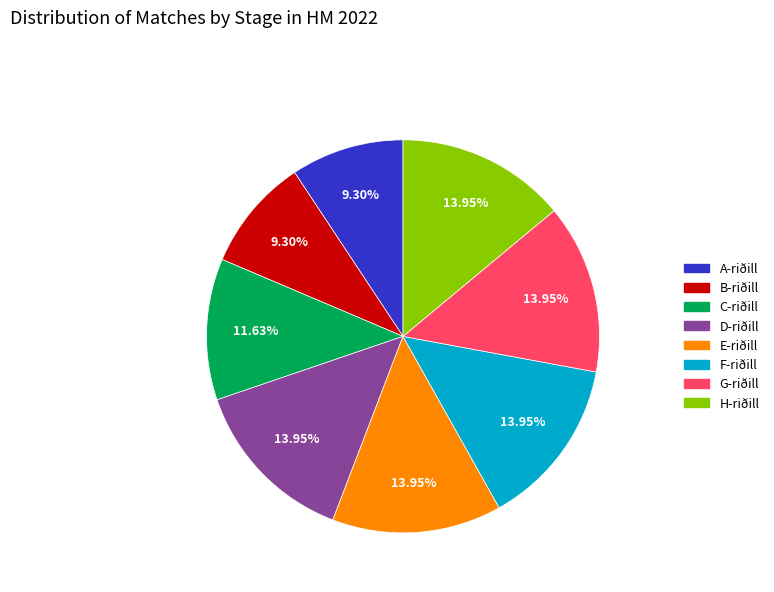

Which has a higher value, A-riðill or E-riðill?

E-riðill